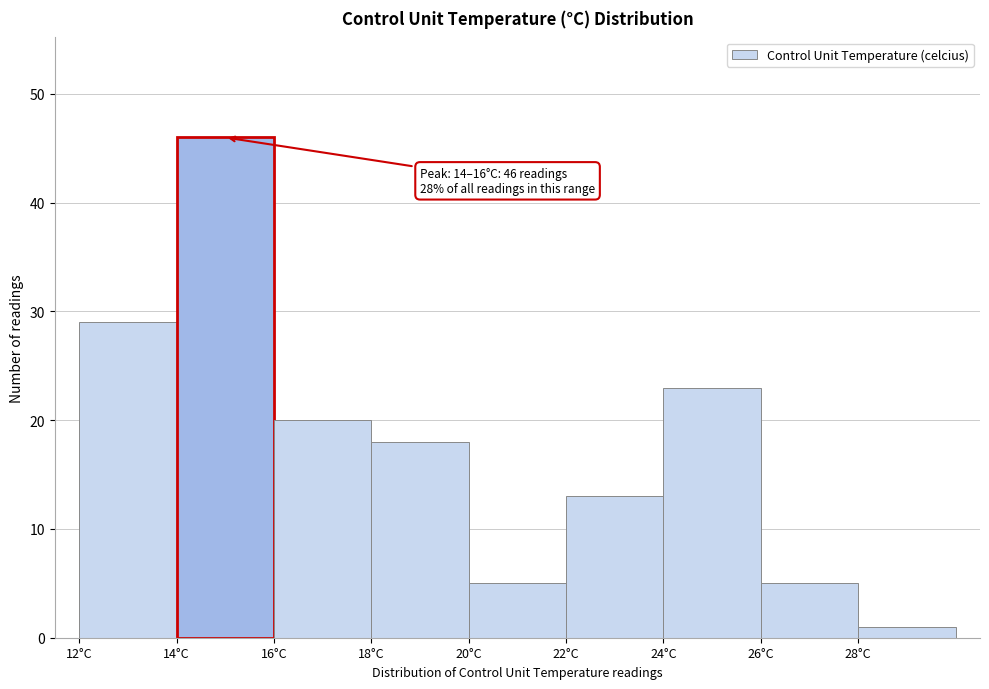

Which range on the x-axis has the tallest bar?

14 to 16